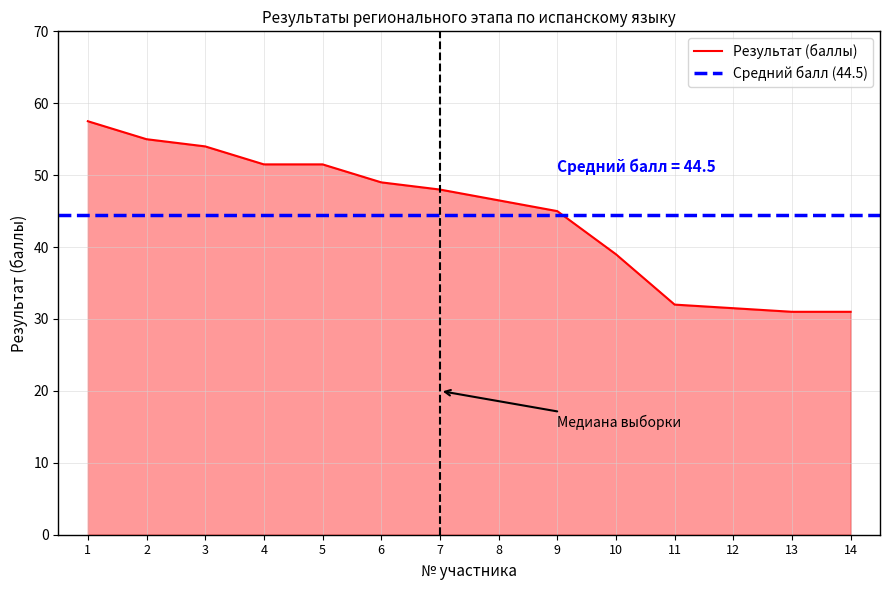

What is the greatest value displayed?

57.5